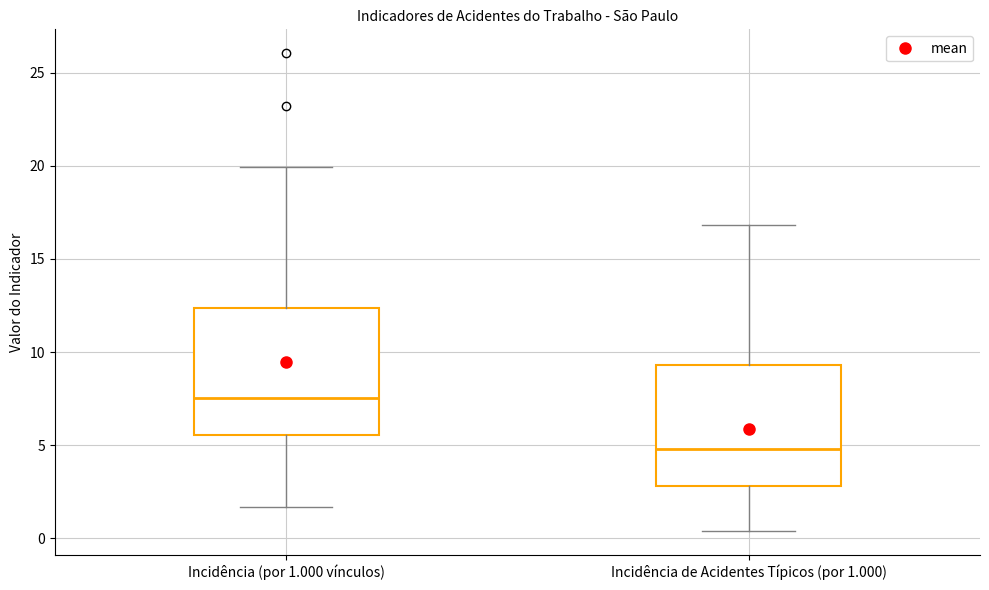

Reading left to right, read every box against the y-axis: the position of its median line, the range the box covers, and the ends of its whiskers. The values are not printed on the chart, so give them approximately, as read against the axis.

Incidência (por 1.000 vínculos): median 7.5, box 5.5 to 12.5, whiskers 1.5 to 20.0
Incidência de Acidentes Típicos (por 1.000): median 5.0, box 3.0 to 9.5, whiskers 0.5 to 17.0